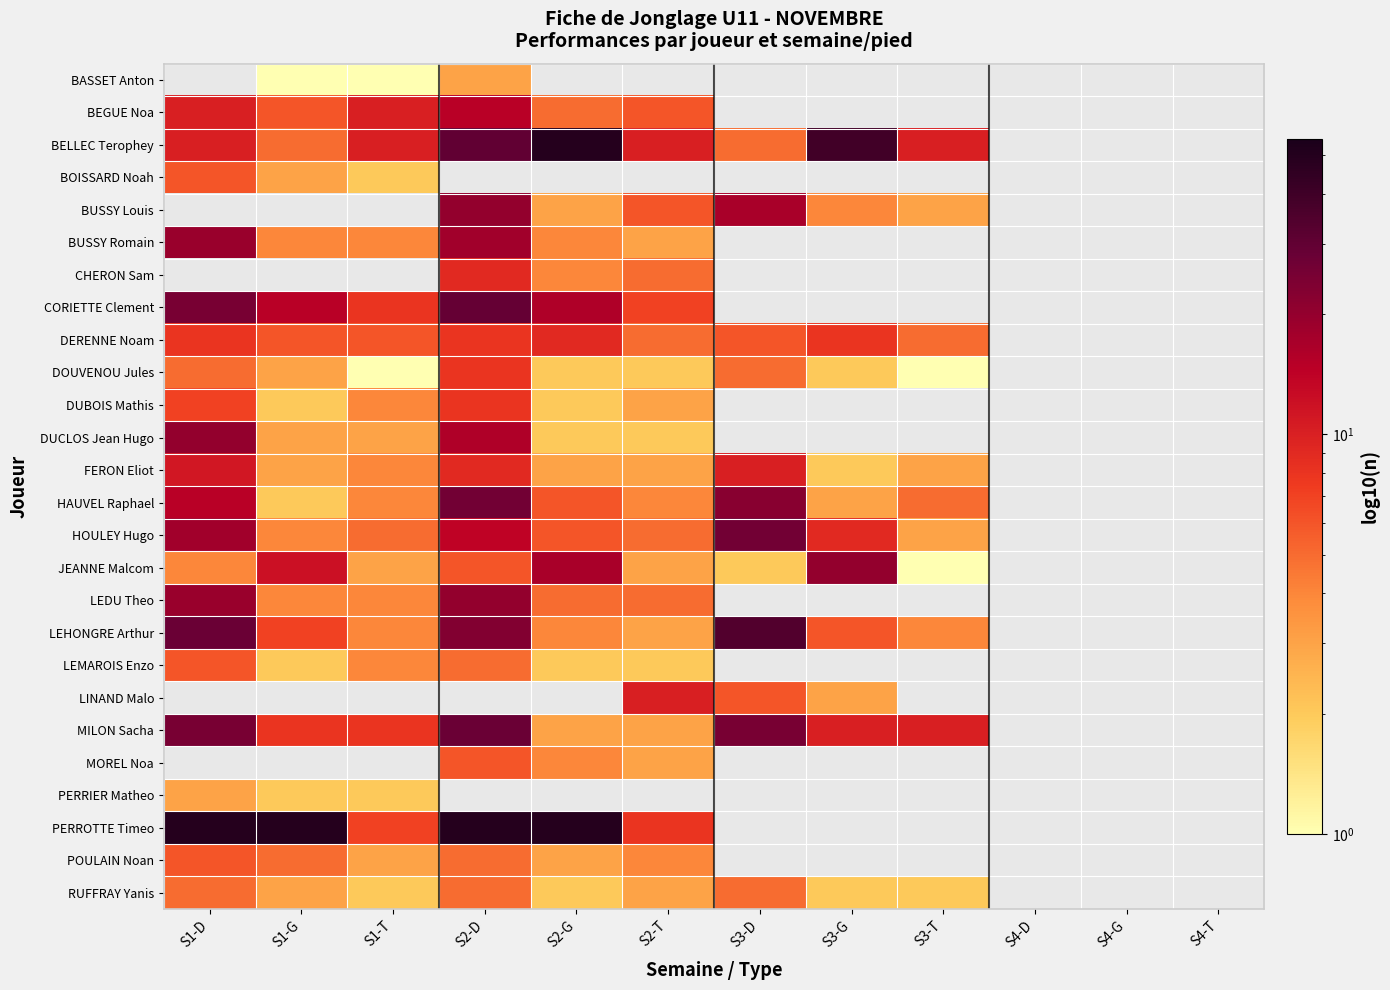

Where is RUFFRAY Yanis nearest to the value 3?

S1-G